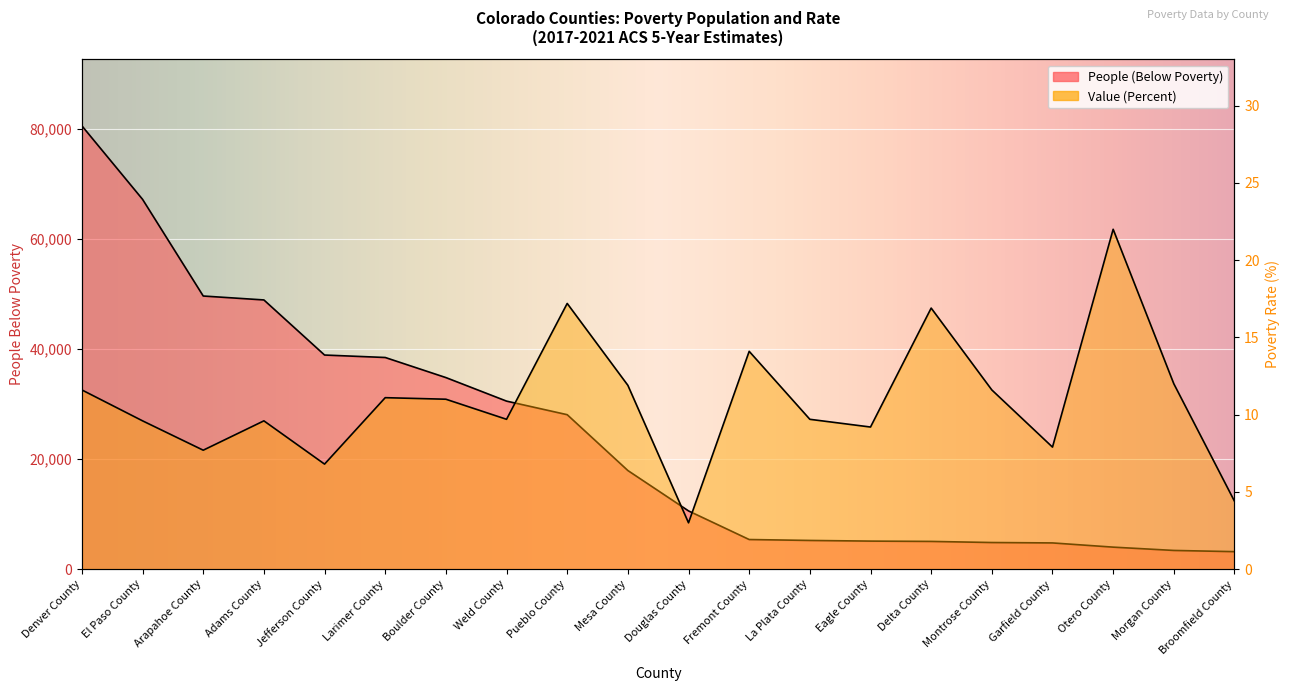

List the labels in order of People (Below Poverty) value, smallest first.

Broomfield County, Morgan County, Otero County, Garfield County, Montrose County, Delta County, Eagle County, La Plata County, Fremont County, Douglas County, Mesa County, Pueblo County, Weld County, Boulder County, Larimer County, Jefferson County, Adams County, Arapahoe County, El Paso County, Denver County